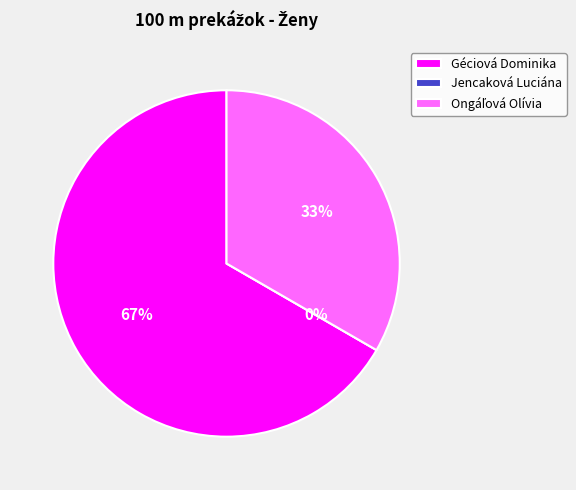

Is Ongáľová Olívia the majority of the pie?

No